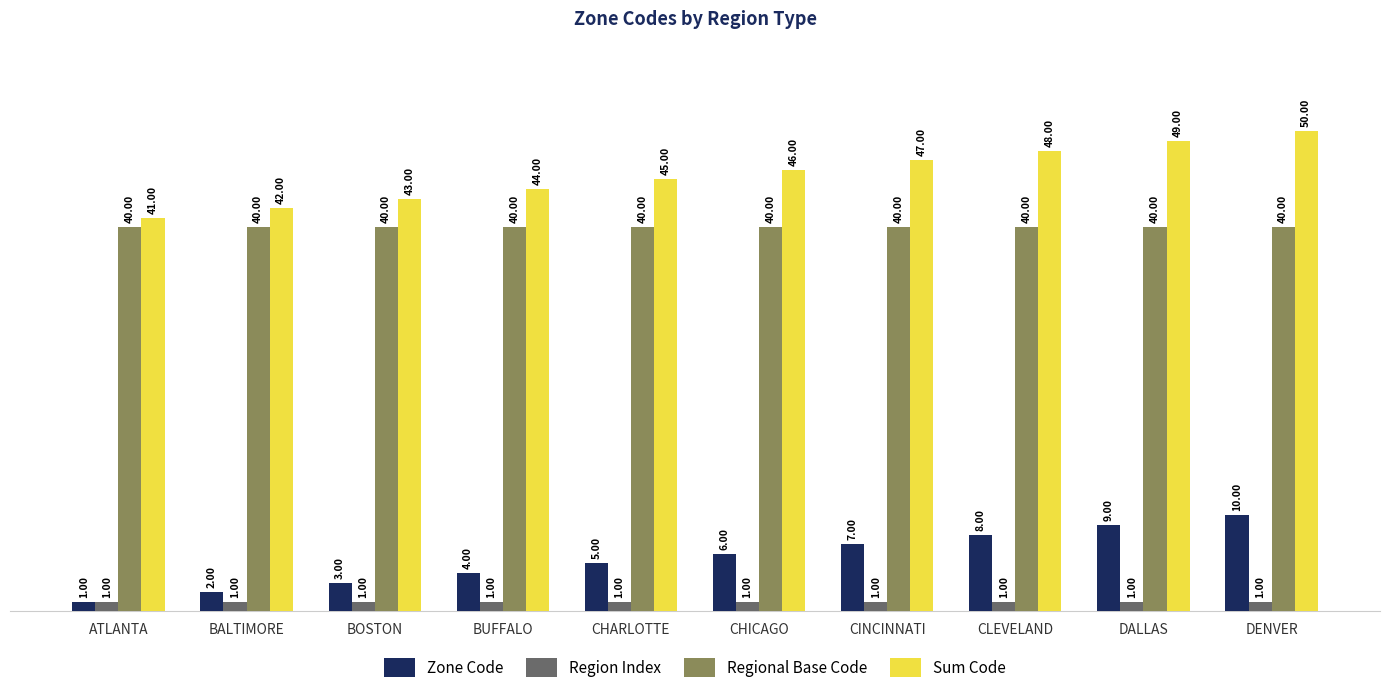

What is the spread (max minus min) of values at BUFFALO?

43